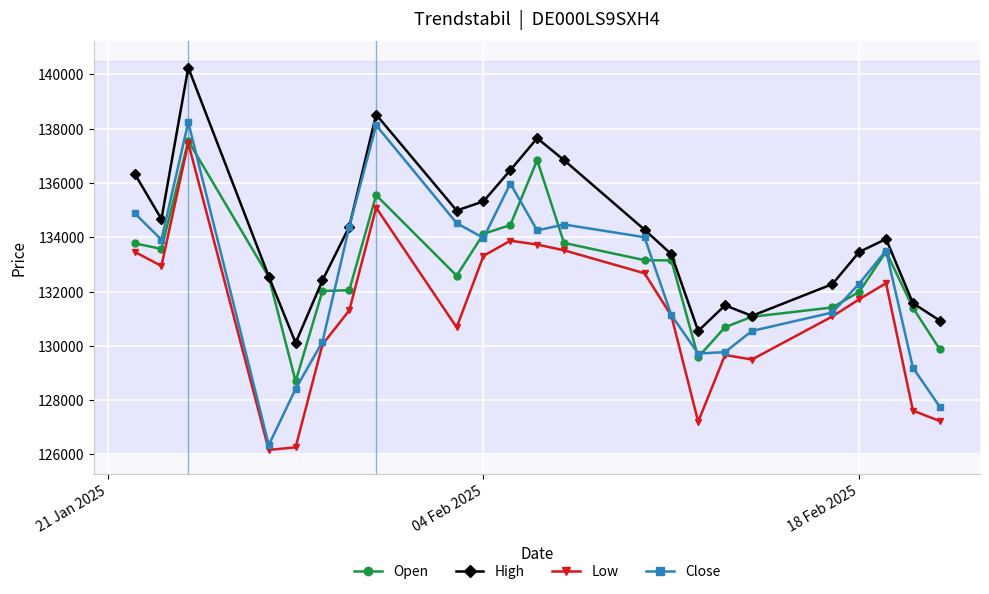

Does the chart display data point markers on the line(s)?

Yes